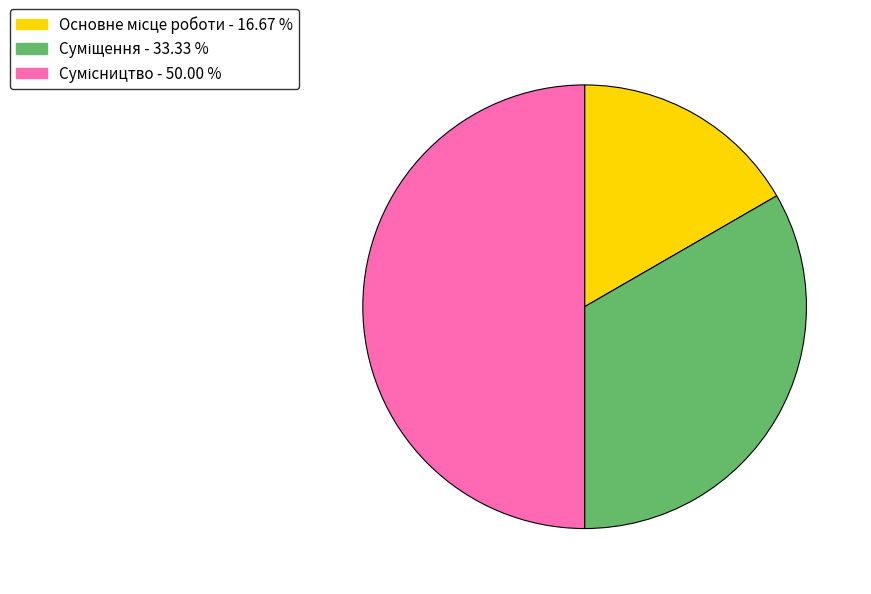

The Сумісництво slice represents 50% of the pie. True or false?

True